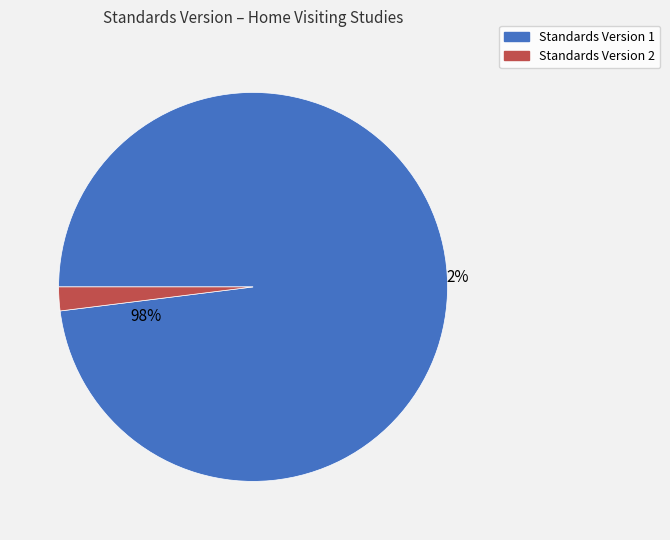

Combined, what portion of the pie is Standards Version 1 and Standards Version 2?

100.0%